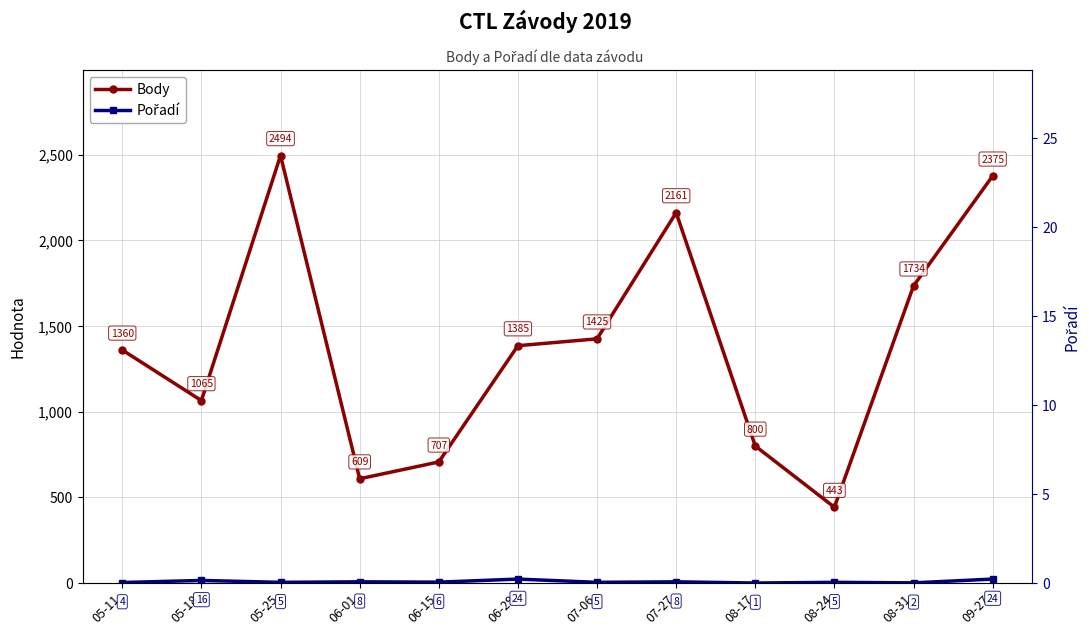

What are all the series names shown in the legend?

Body, Pořadí